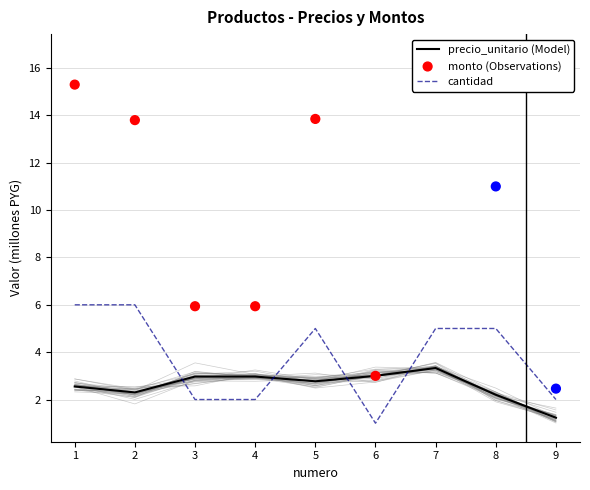

Which series reaches the minimum Y coordinate?

cantidad